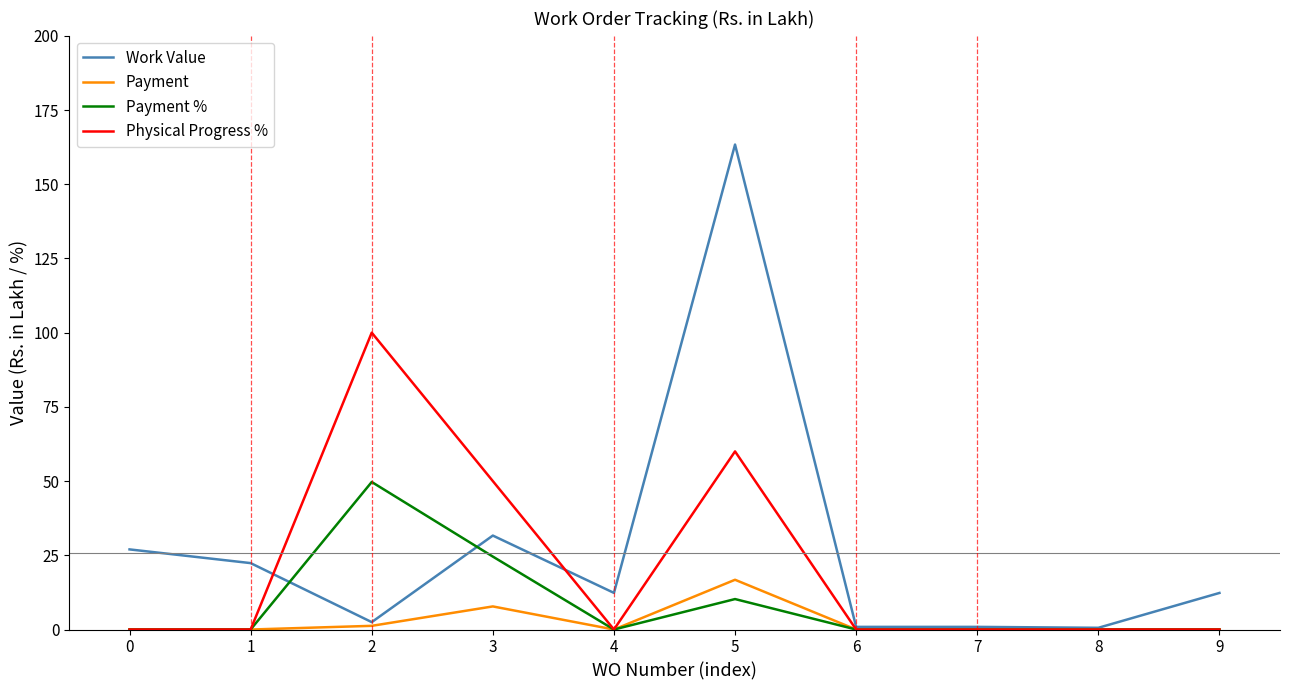

What is the sum of the Payment % values at 5 and 8?

10.3